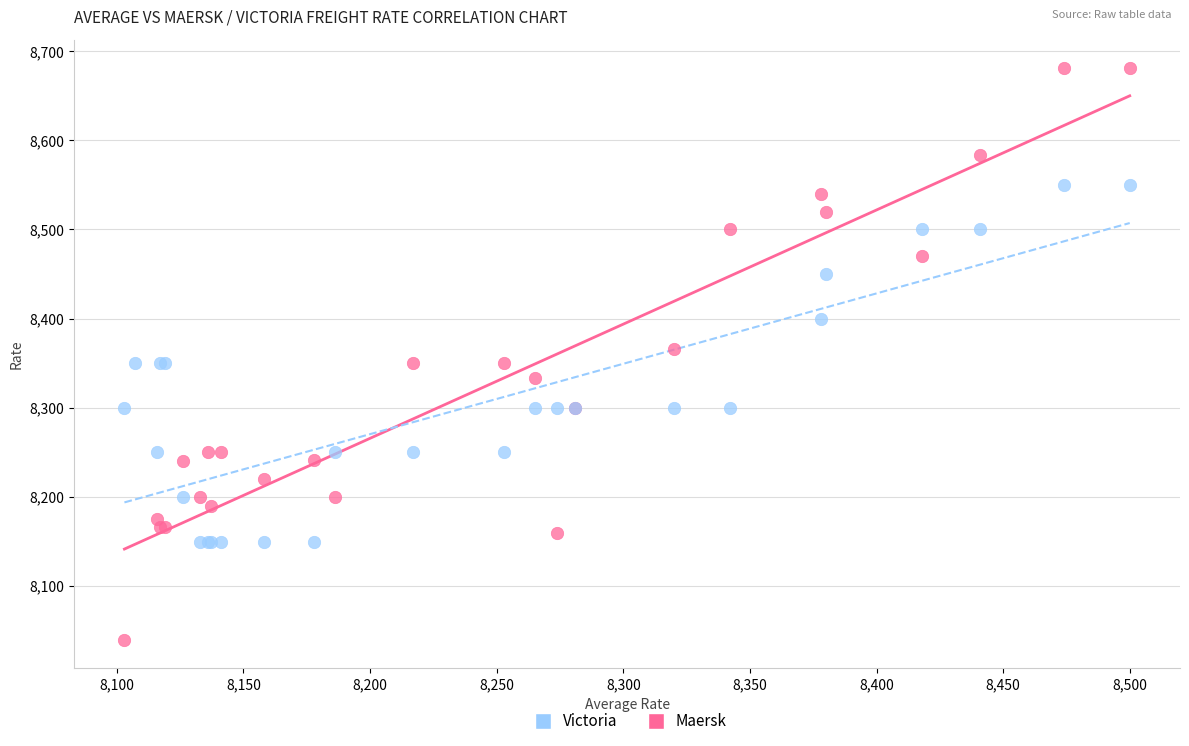

Which series has the largest Y range (max minus min)?

Maersk